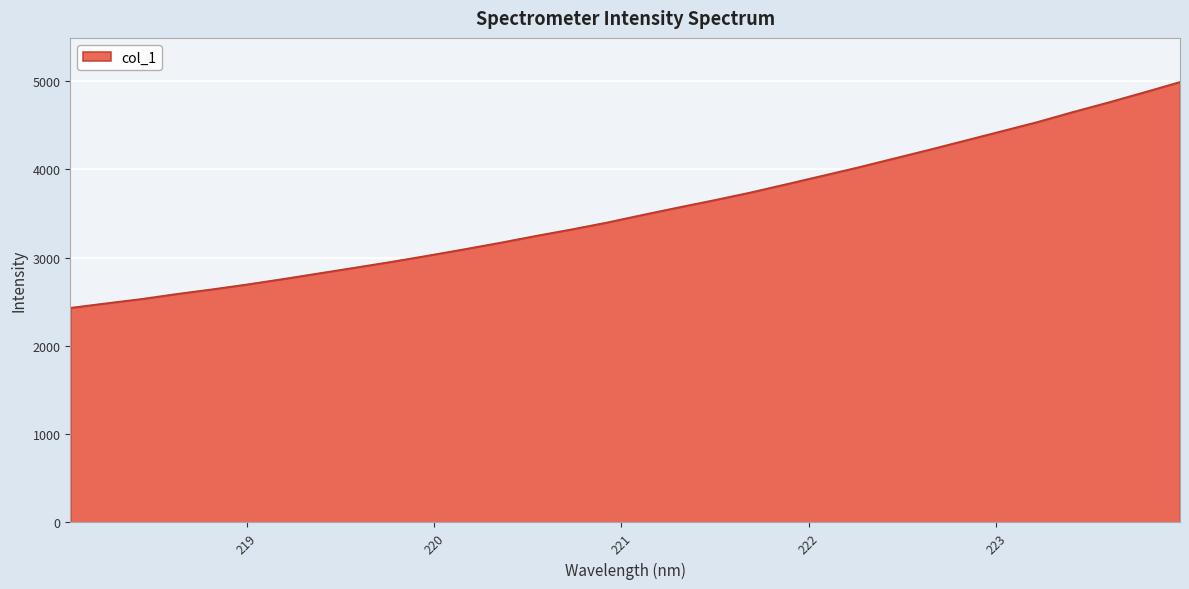

Count the number of values greater than 3488.

16